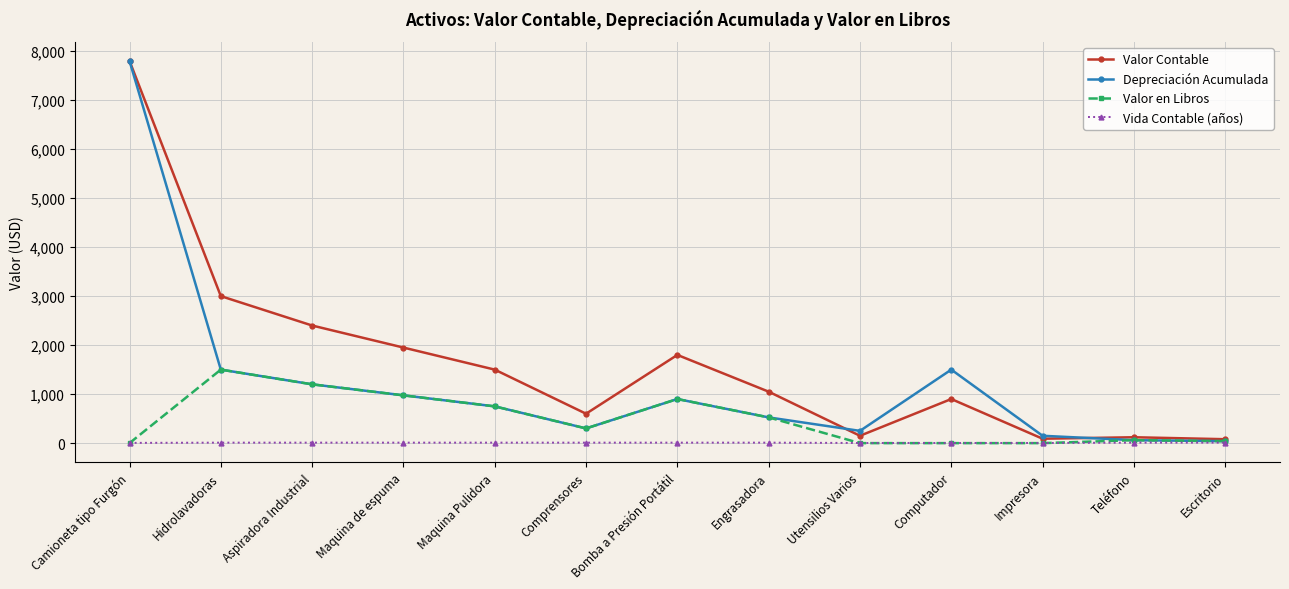

Which series has the largest total across all categories?

Valor Contable